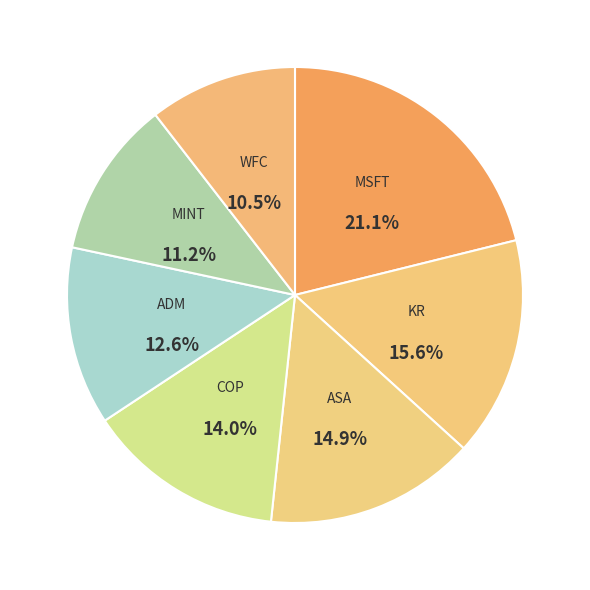

Which slice is the smallest?

WFC